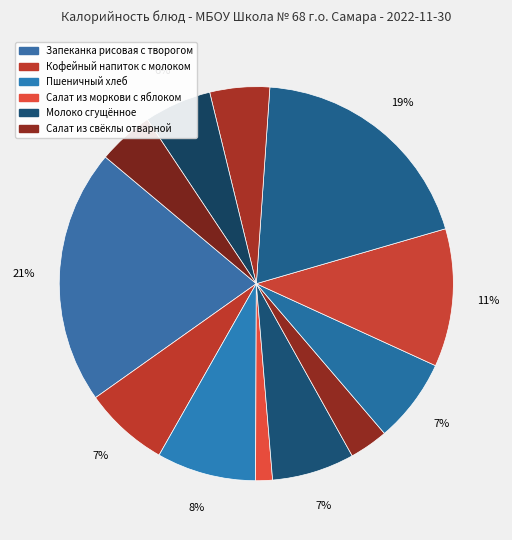

To the nearest percent, what is the average slice percentage?

8%